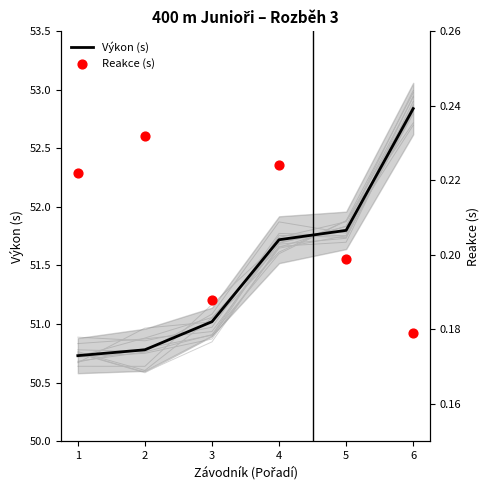

What is the total value across all series at 4?

51.9